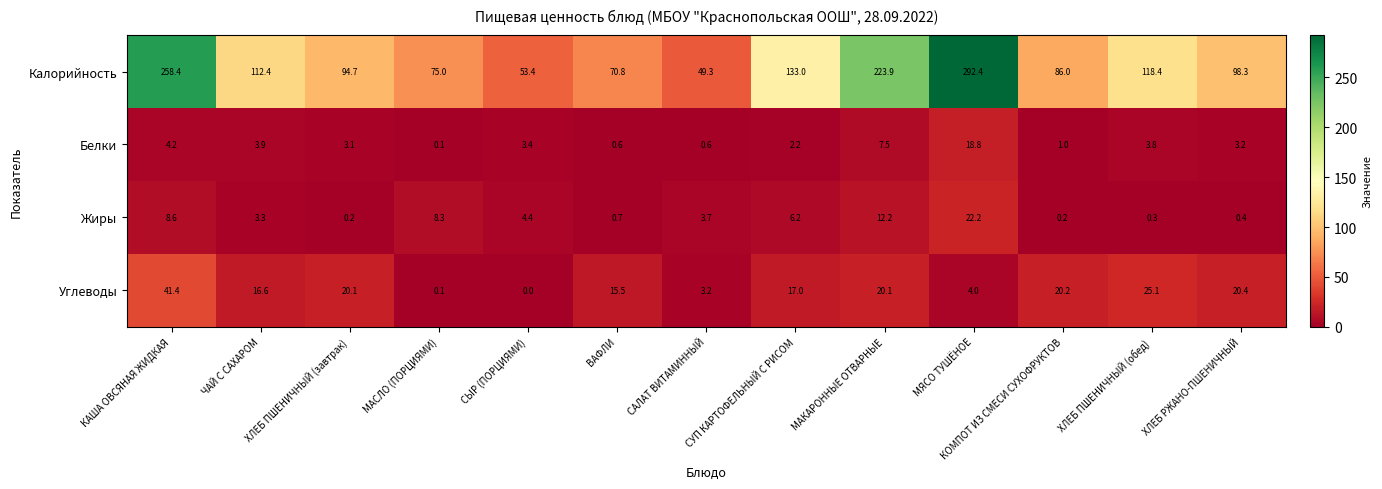

The Жиры series shows 12.2 at МАКАРОННЫЕ ОТВАРНЫЕ. True or false?

True